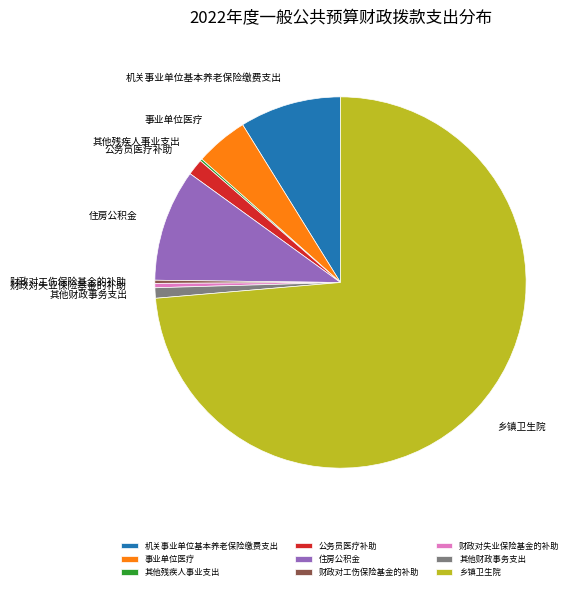

Which slice is the largest?

乡镇卫生院